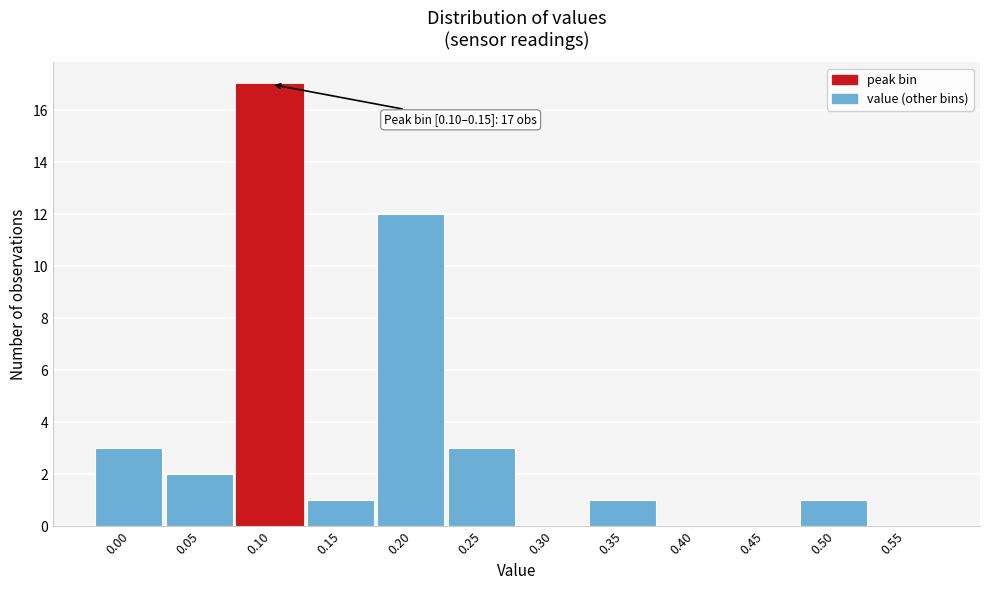

Reading left to right, transcribe all the data shown in this chart.

0.00=3	0.05=2	0.10=17	0.15=1	0.20=12	0.25=3	0.30=0	0.35=1	0.40=0	0.45=0	0.50=1	0.55=0